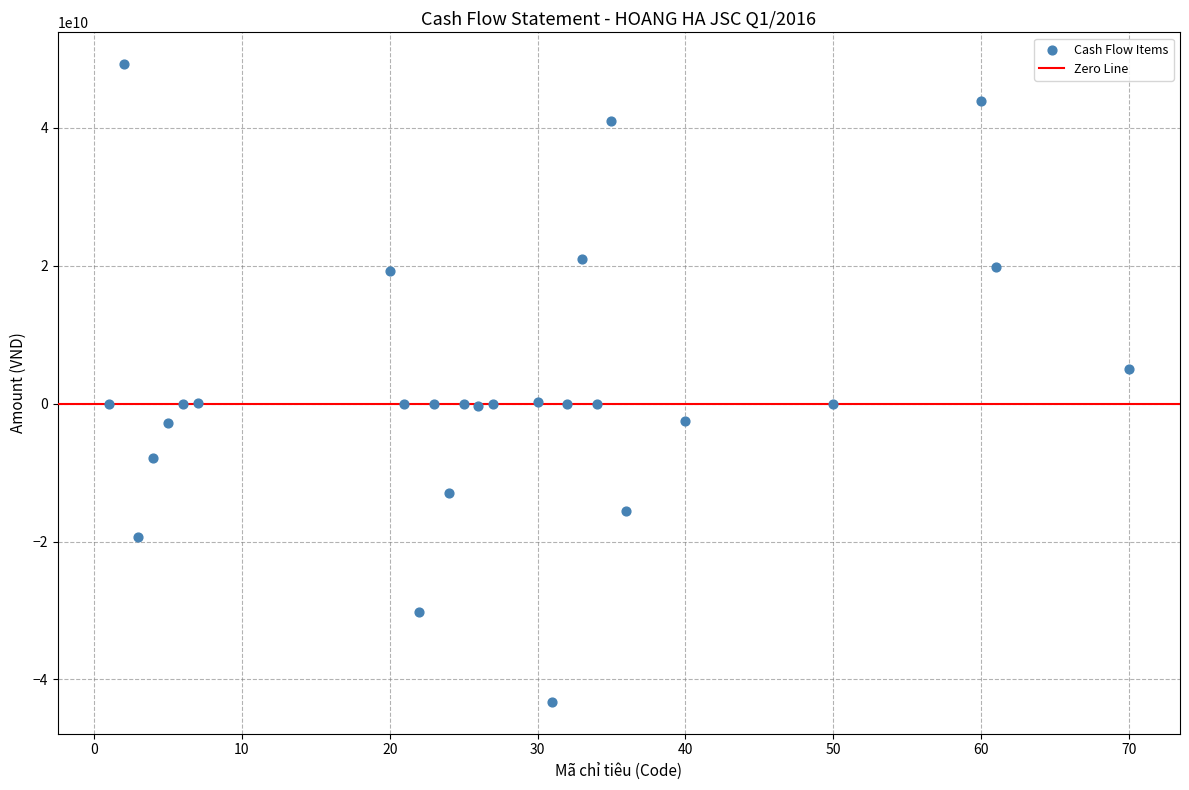

What is the range of Y values (max minus min)?

92461908503